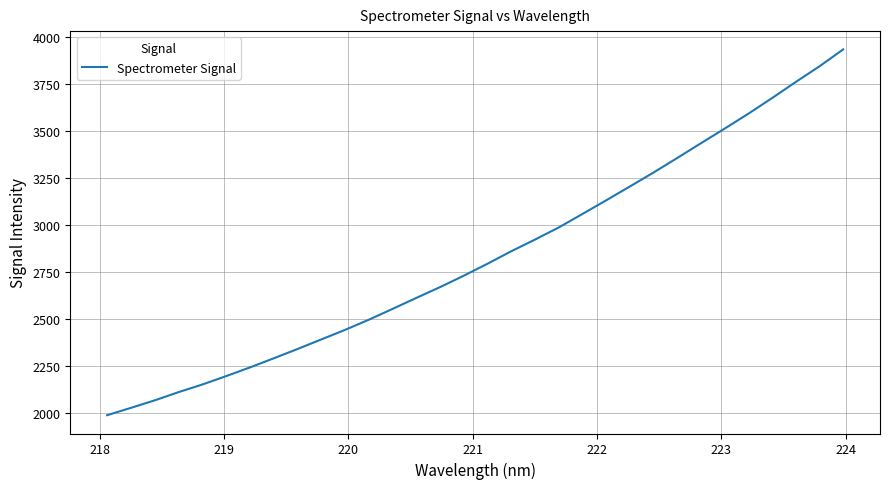

What is the minimum value shown in the chart?

1985.9